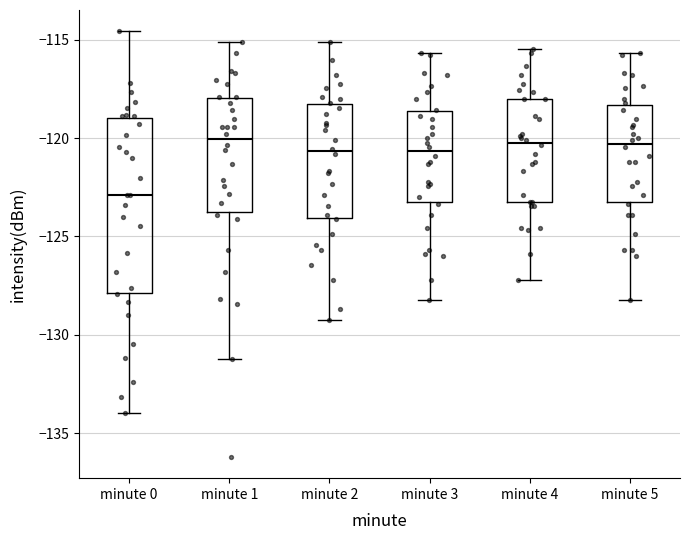

Reading left to right, read every box against the y-axis: the position of its median line, the range the box covers, and the ends of its whiskers. The values are not printed on the chart, so give them approximately, as read against the axis.

minute 0: median -123.0, box -128.0 to -119.0, whiskers -134.0 to -114.5
minute 1: median -120.0, box -123.5 to -118.0, whiskers -131.0 to -115.0
minute 2: median -120.5, box -124.0 to -118.5, whiskers -129.0 to -115.0
minute 3: median -120.5, box -123.5 to -118.5, whiskers -128.0 to -115.5
minute 4: median -120.0, box -123.0 to -118.0, whiskers -127.0 to -115.5
minute 5: median -120.5, box -123.0 to -118.5, whiskers -128.0 to -115.5